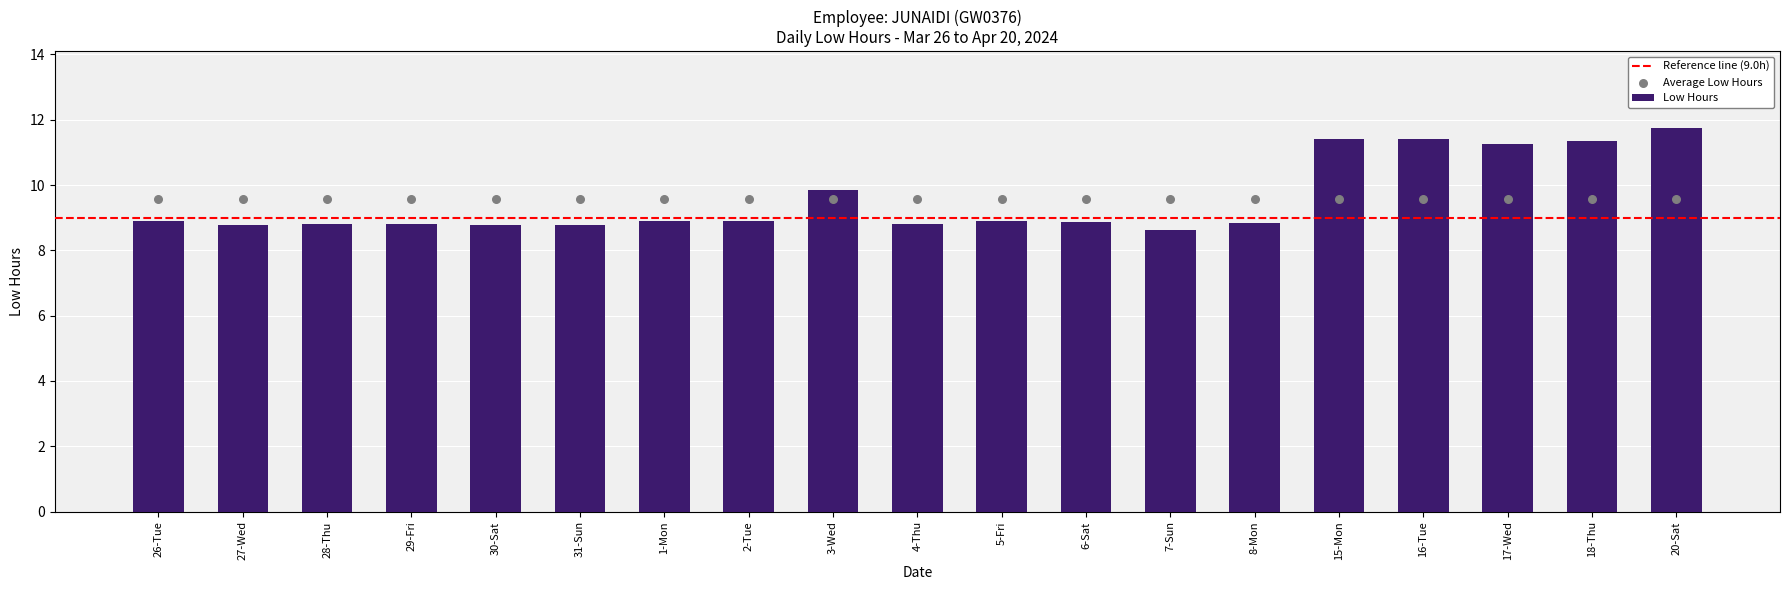

What is the ratio of the value at 30-Sat to the value at 31-Sun?

1.0